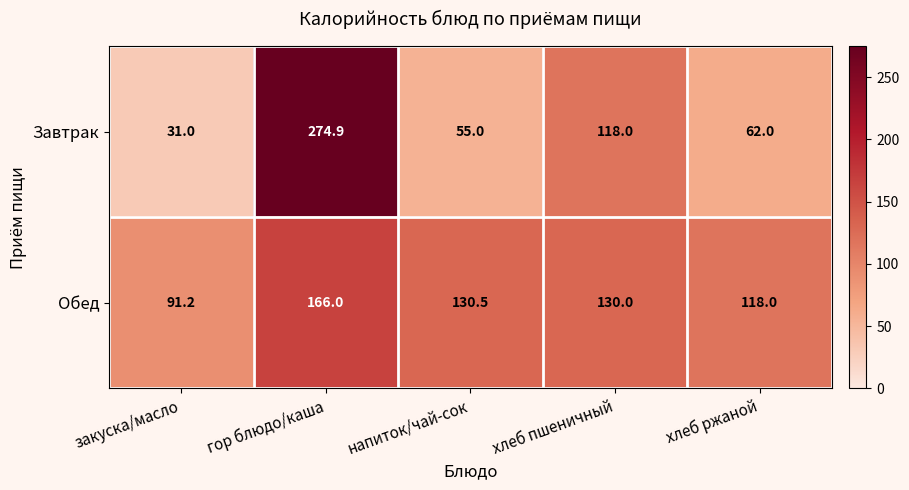

True or false: Завтрак has a value of 170.5 at хлеб пшеничный.

False